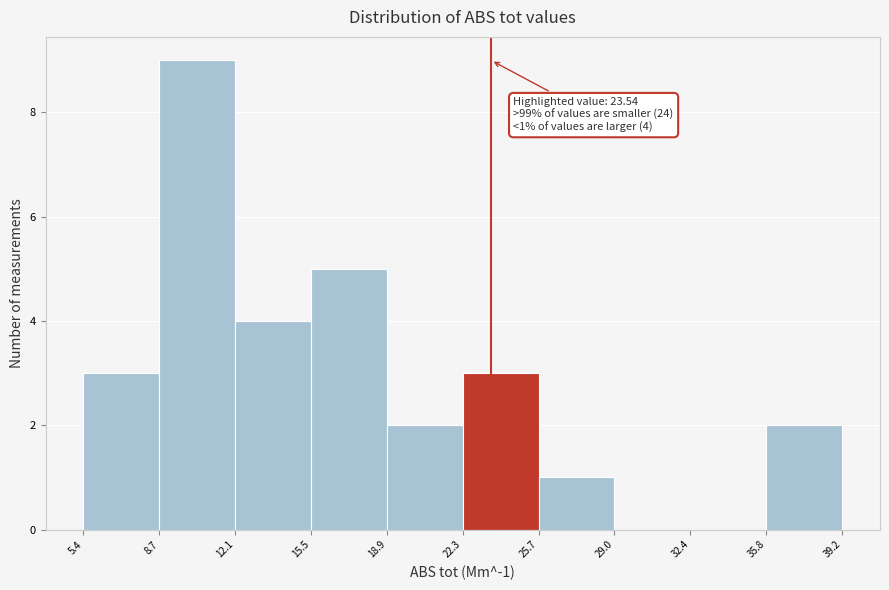

Over which range of the x-axis is the bar tallest?

8.7 to 12.1